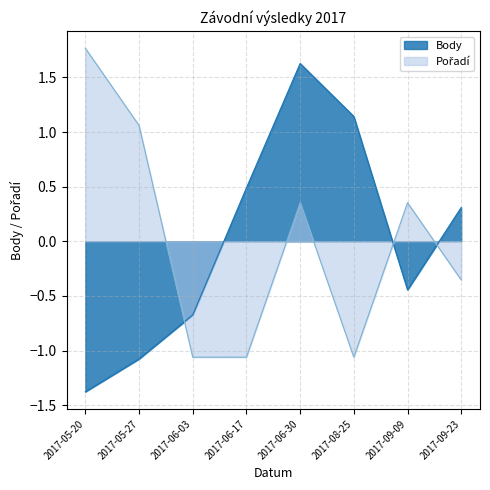

Rank the categories by Body value from highest to lowest.

2017-06-30, 2017-08-25, 2017-06-17, 2017-09-23, 2017-09-09, 2017-06-03, 2017-05-27, 2017-05-20